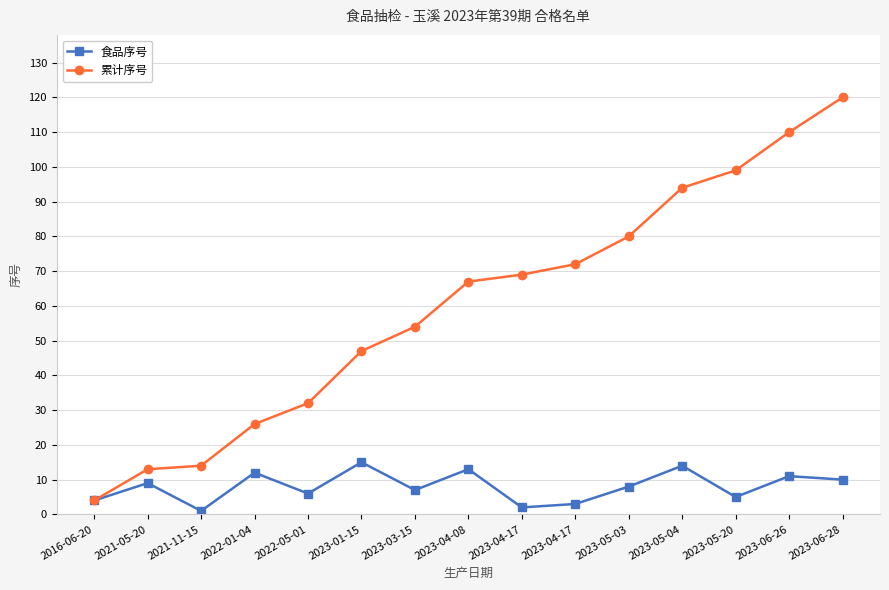

Between 2022-05-01 and 2023-03-15, which series saw the biggest shift?

累计序号